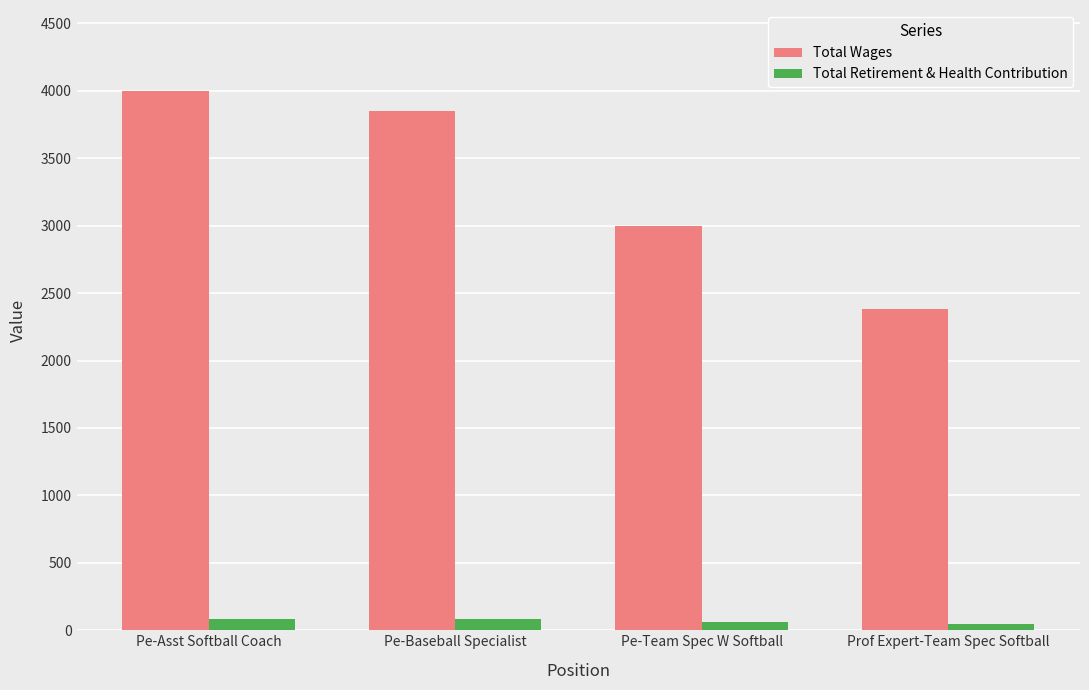

What is the sum of the Total Wages values at Pe-Baseball Specialist and Pe-Asst Softball Coach?

7850